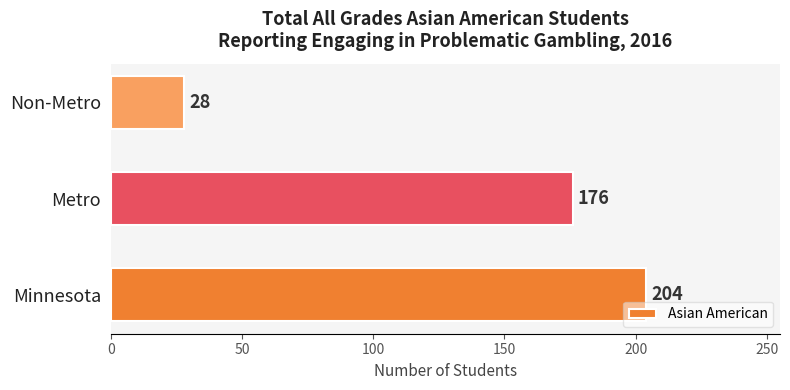

Count the number of categories in the chart.

3